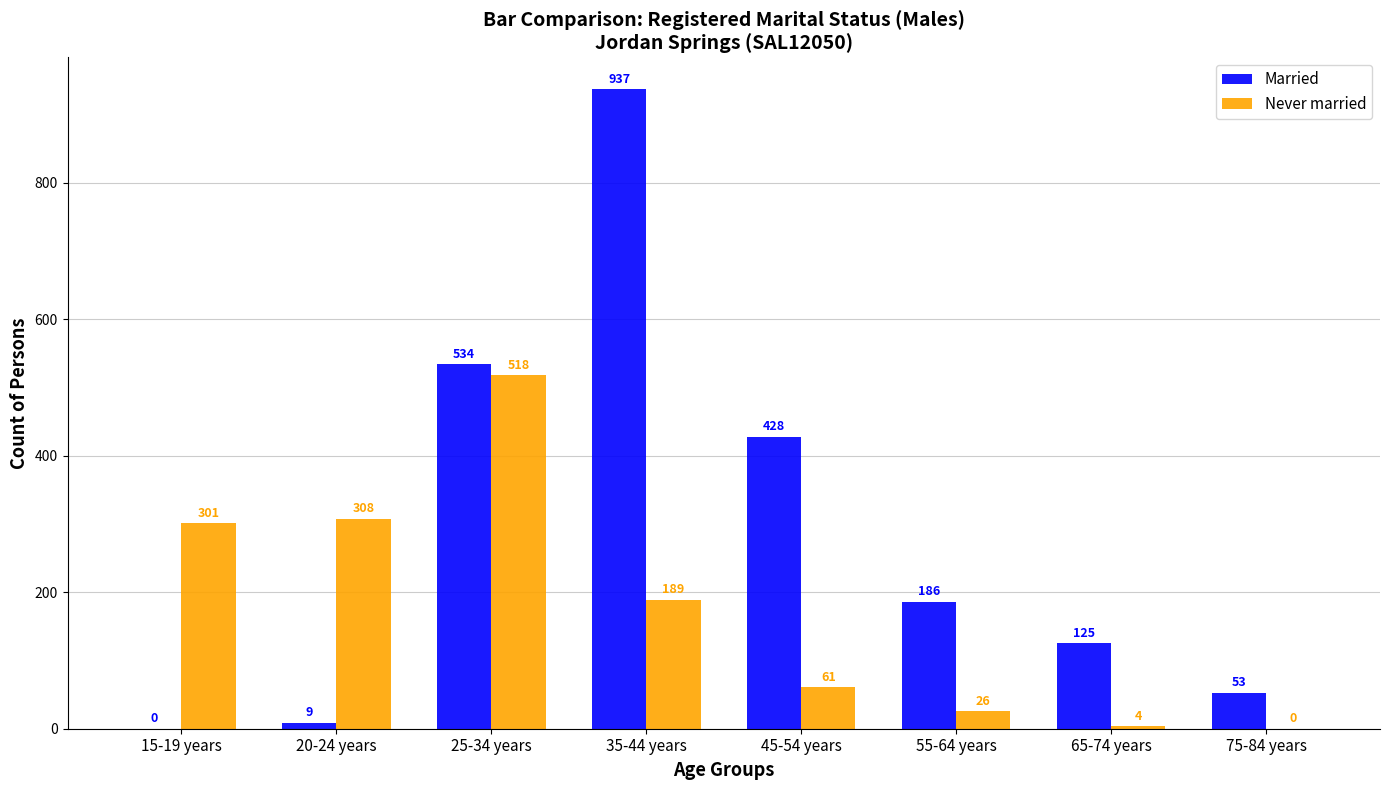

What are all the series names shown in the legend?

Married, Never married